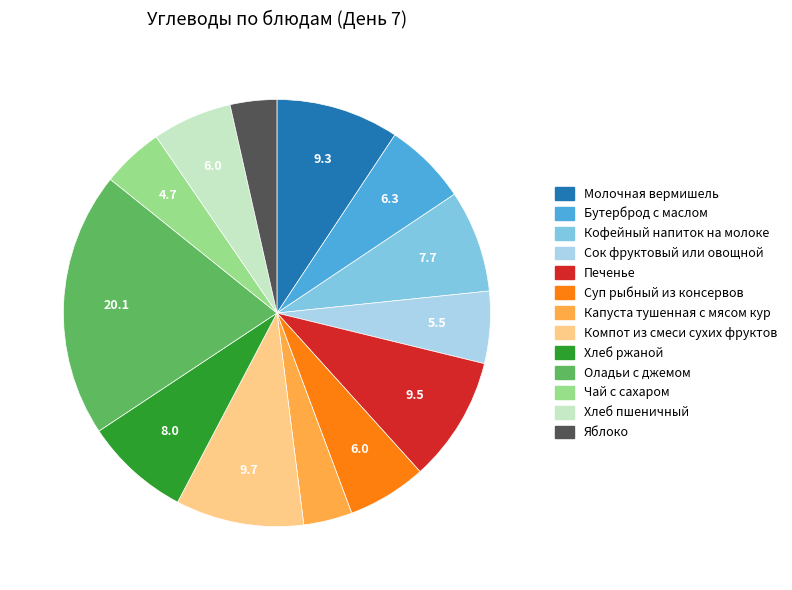

Between Чай с сахаром and Бутерброд с маслом, which is larger?

Бутерброд с маслом